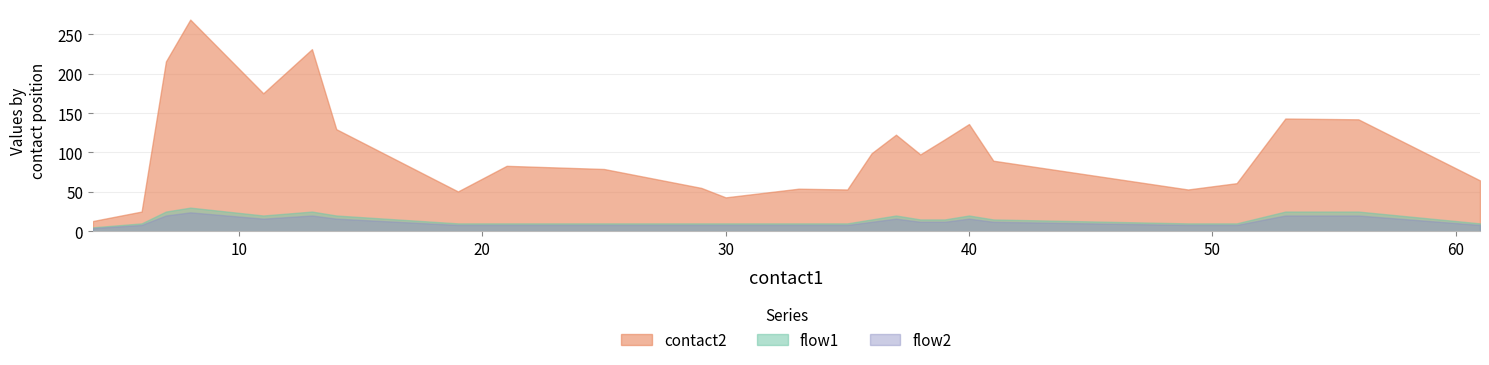

Which series has the largest range (max minus min)?

contact2